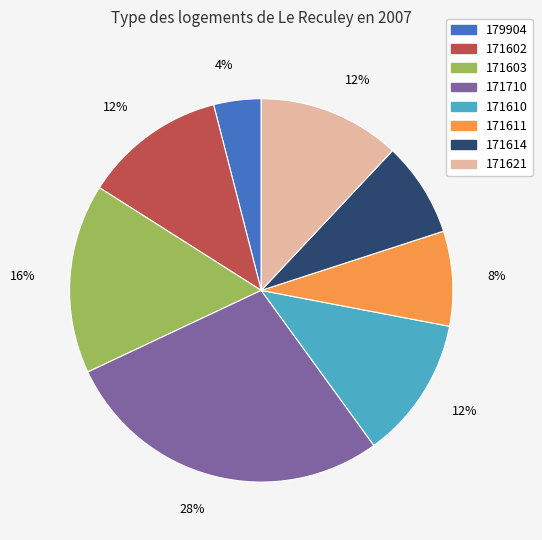

Is there a majority slice in this chart?

No